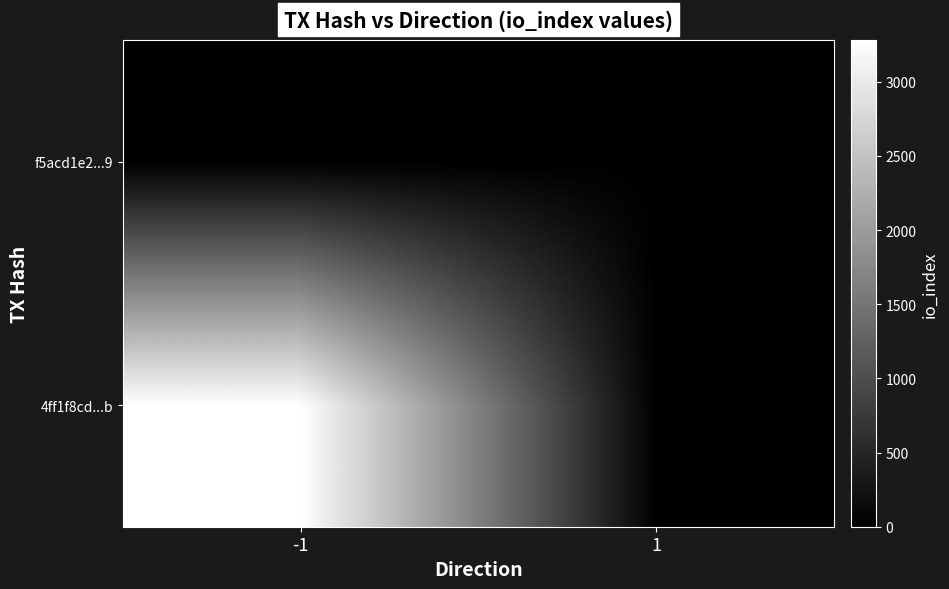

Rank the series by their average value, from lowest to highest.

f5acd1e2...9, 4ff1f8cd...b